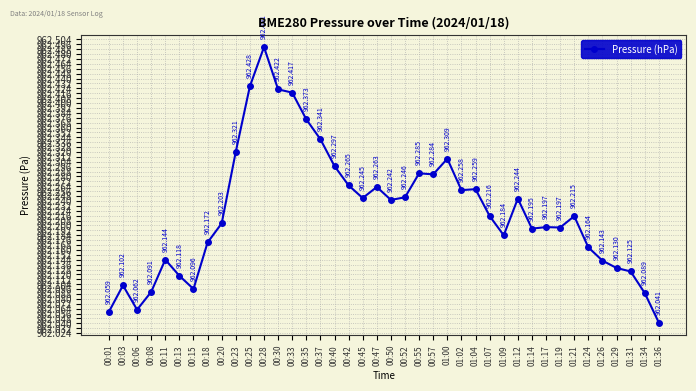

True or false: the data has more than 1 interior local peaks.

True